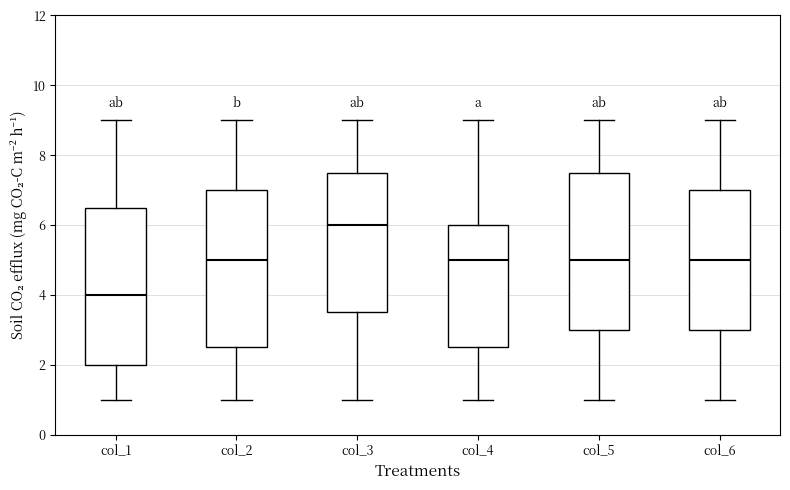

Which box's median line is the lowest?

col_1